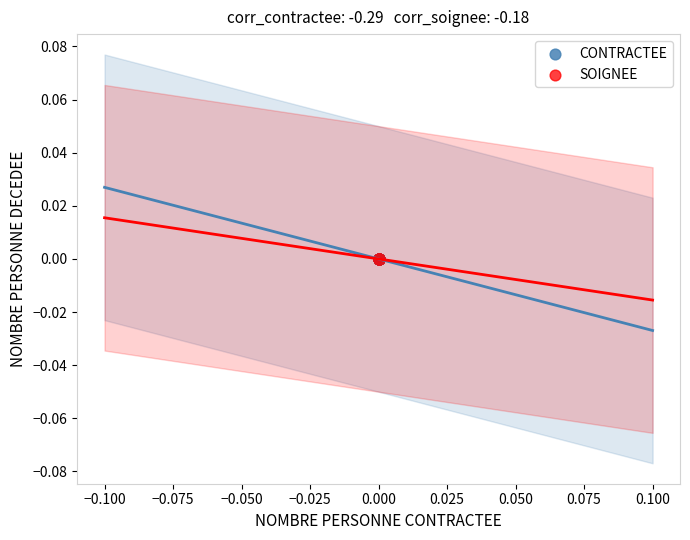

What are all the series names shown in the legend?

CONTRACTEE, SOIGNEE